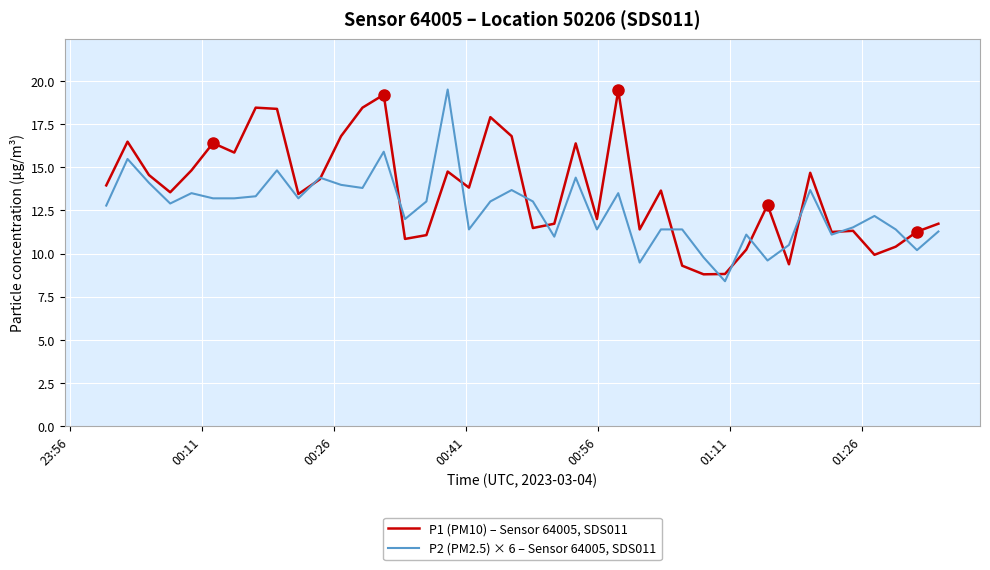

What is the minimum value shown in the chart?

8.4